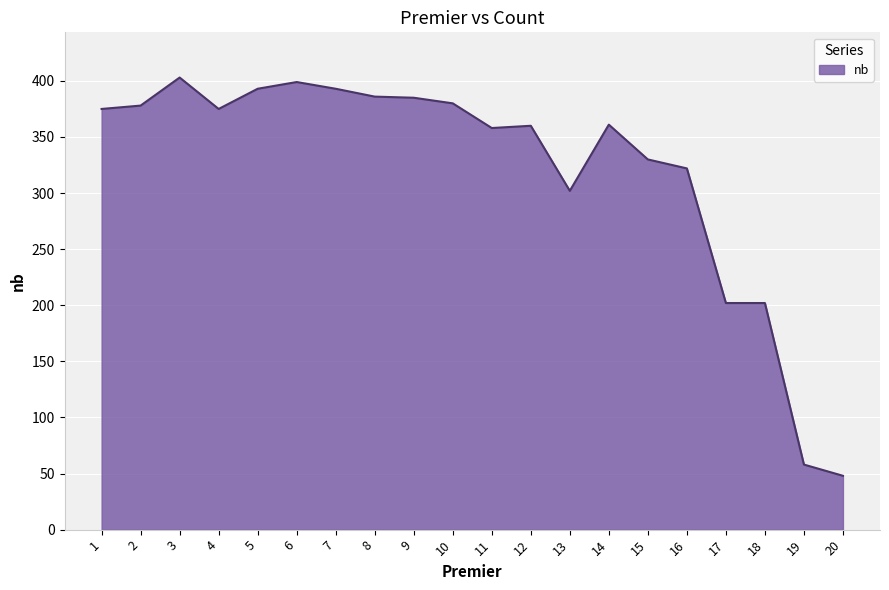

What is the ratio of the value at 6 to the value at 13?

1.3